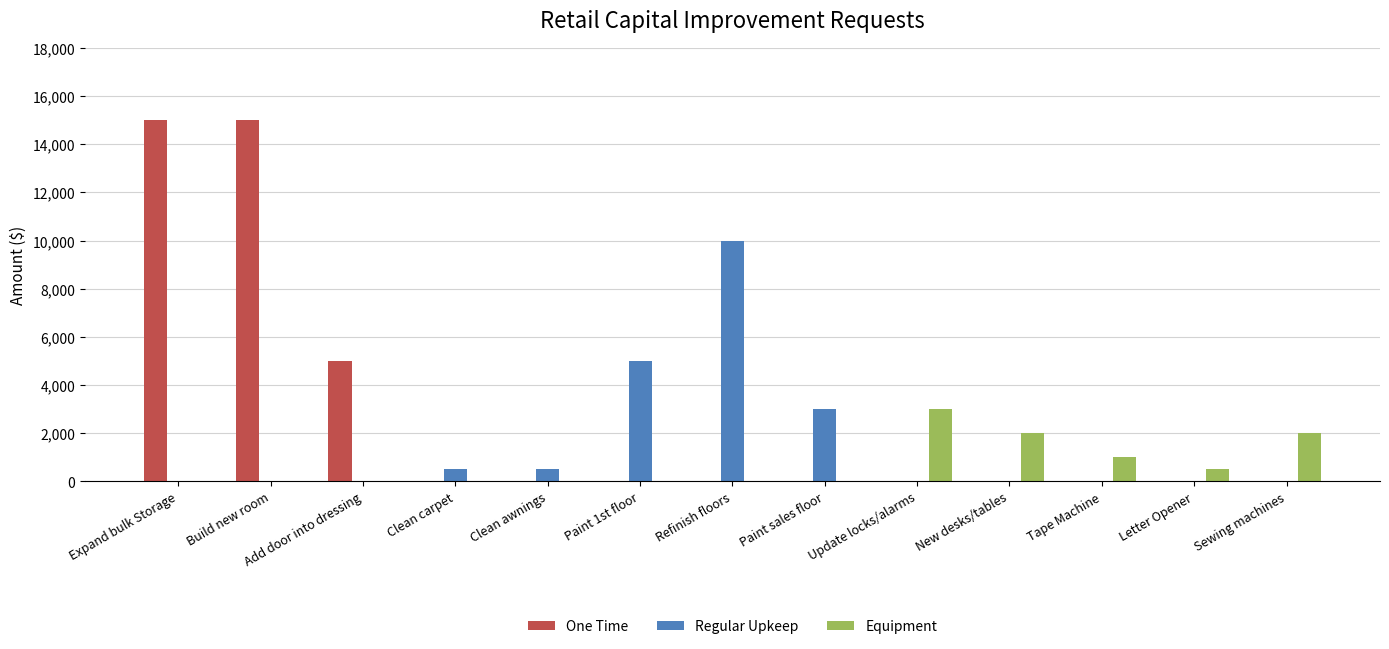

What is the spread (max minus min) of values at Clean awnings?

500